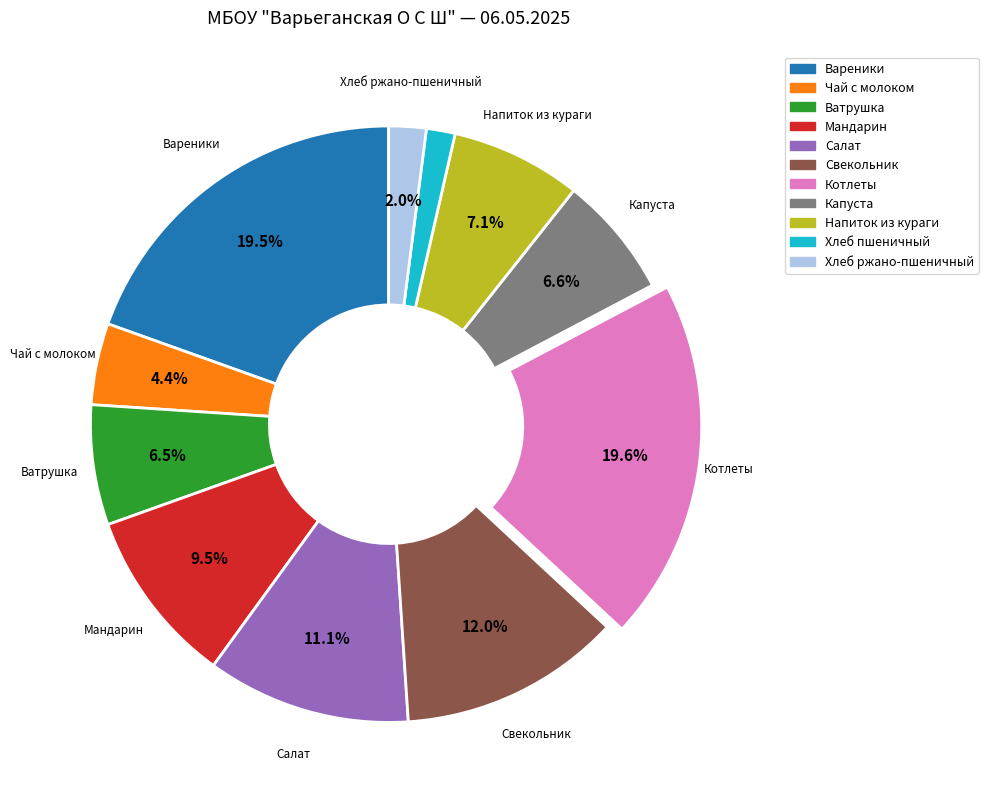

How many slices are in this pie chart?

11